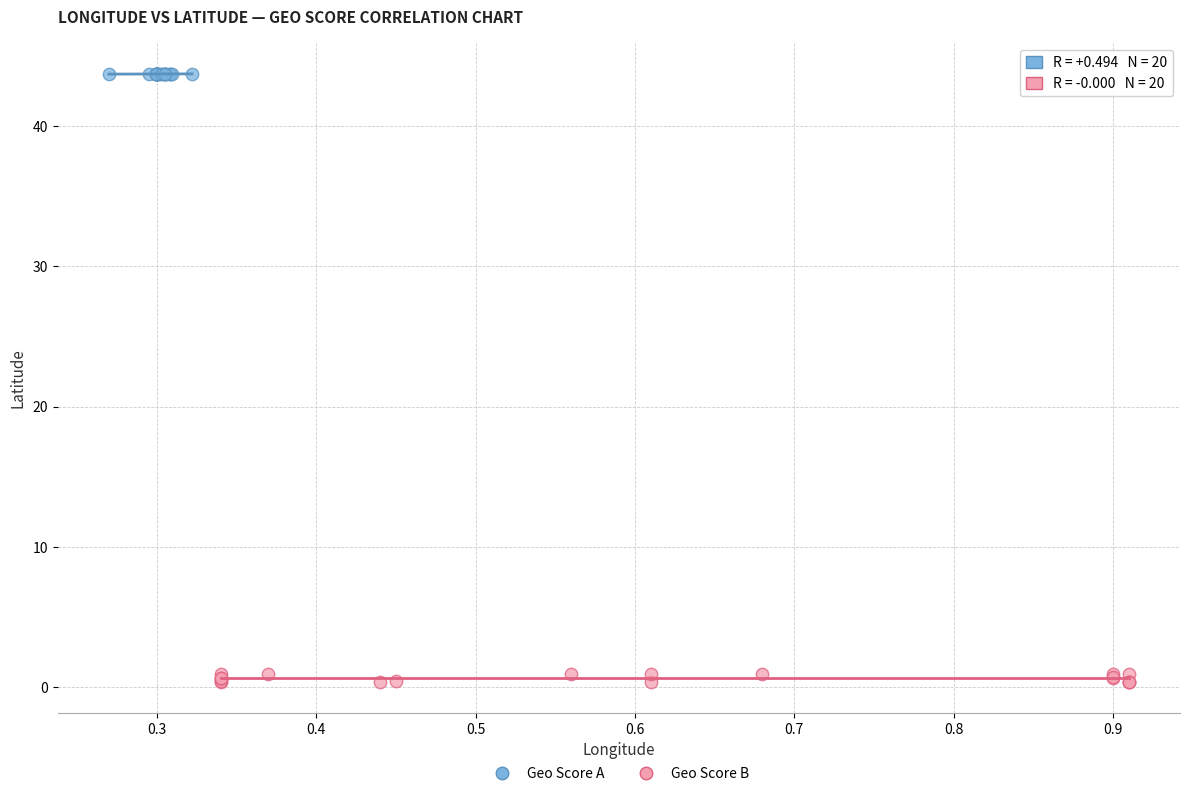

Which series has the widest spread of Y values?

Geo Score B